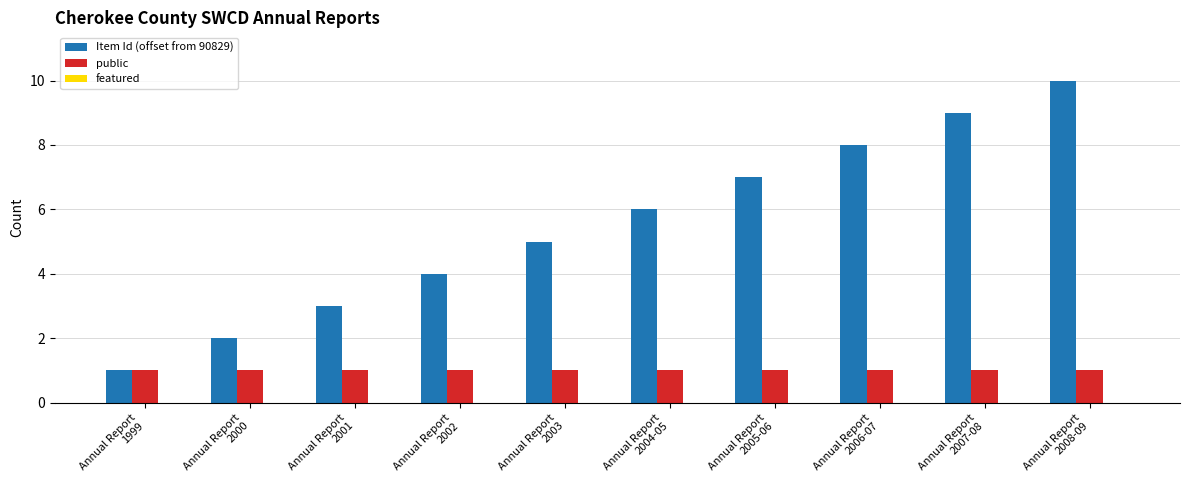

How many bars are there in total?

20